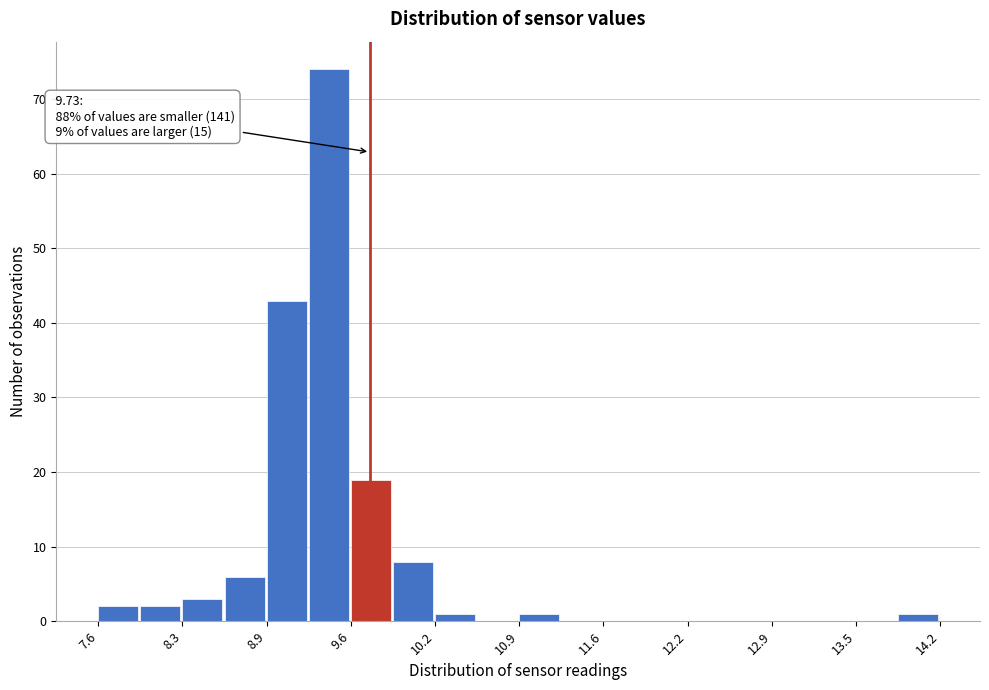

Read against the x-axis, roughly where is the centre of the tallest bar?

9.4